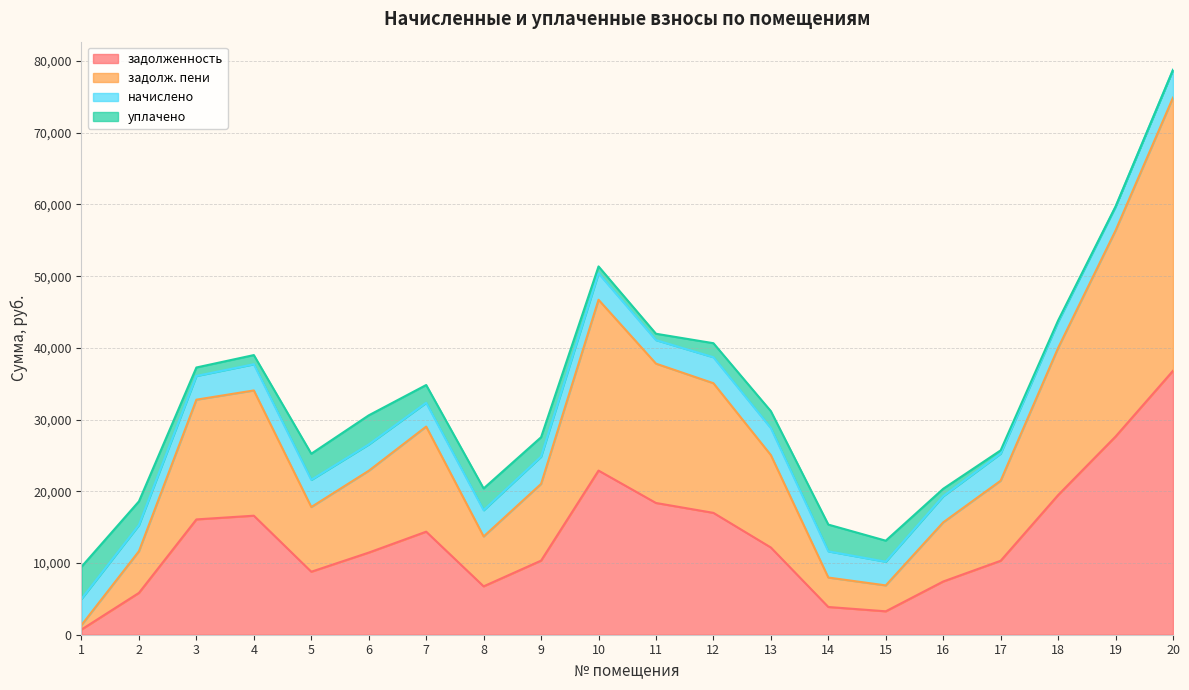

After their last crossing, which series has the higher values: задолженность or уплачено?

задолженность